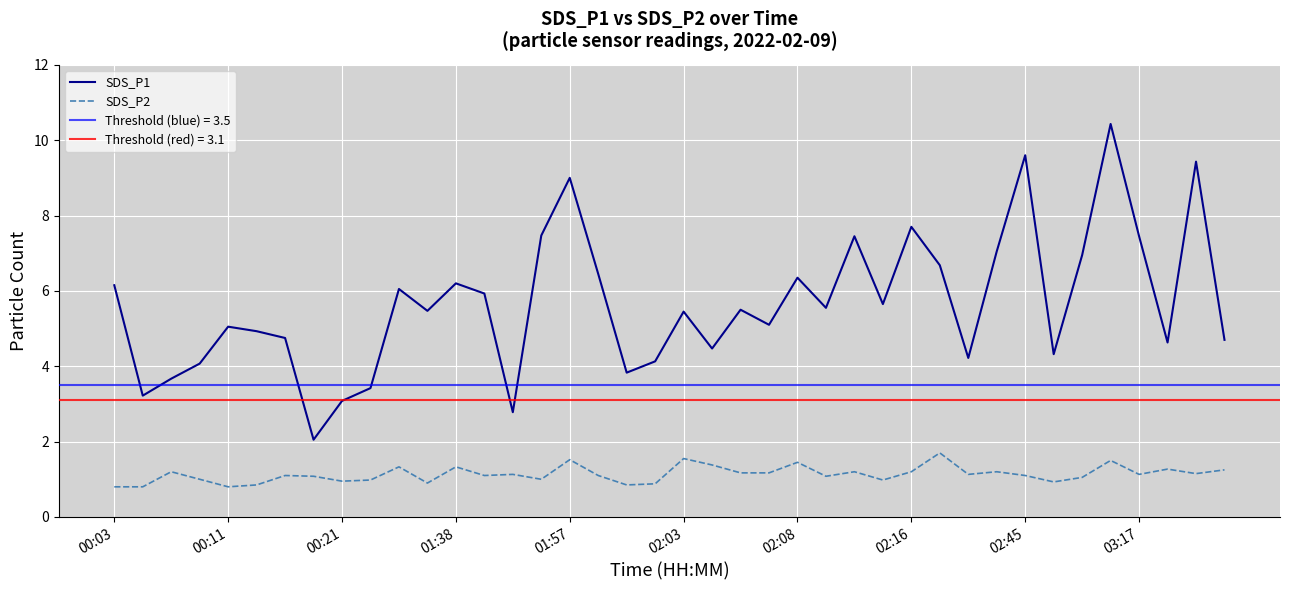

True or false: SDS_P1 and SDS_P2 cross at least once.

False